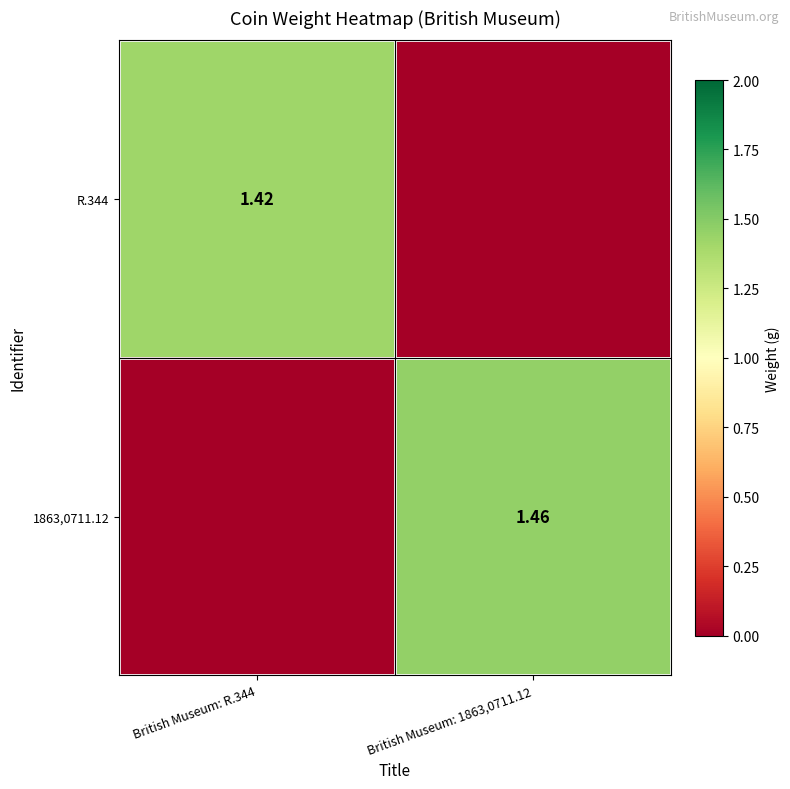

What is the difference between the maximum and minimum values in the 1863,0711.12 series?

1.5